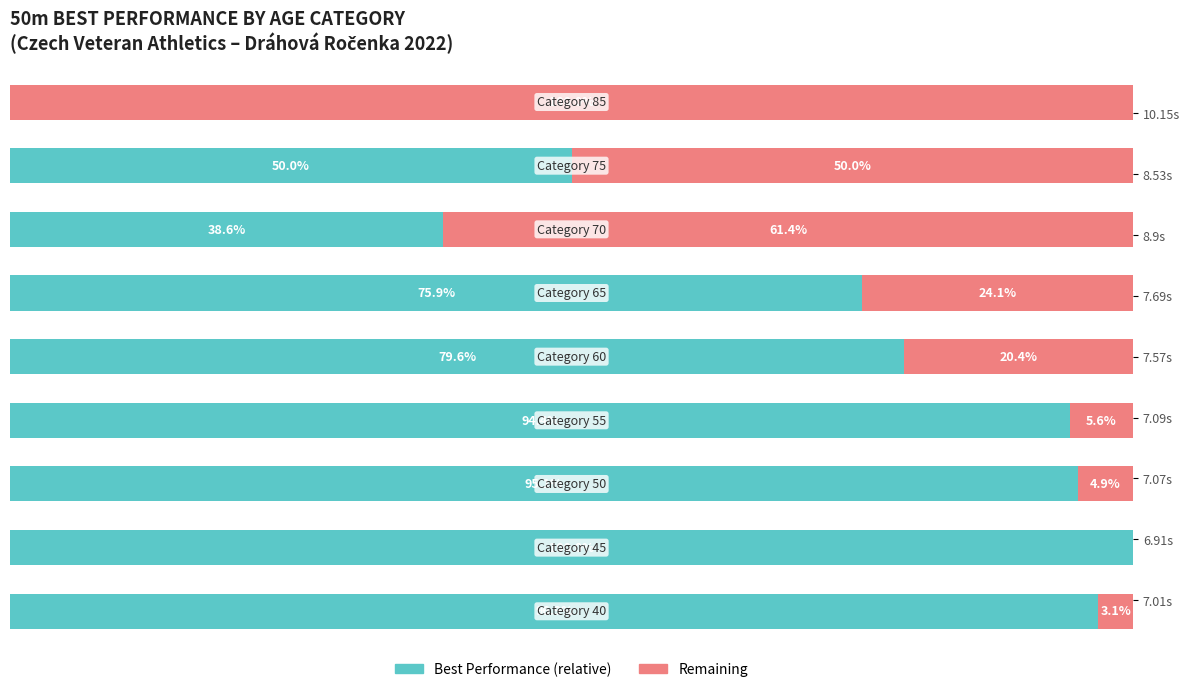

Does the chart contain any negative values?

No